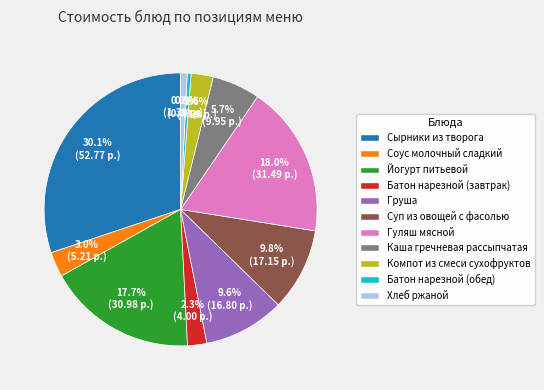

To the nearest percent, what is the average slice percentage?

9%